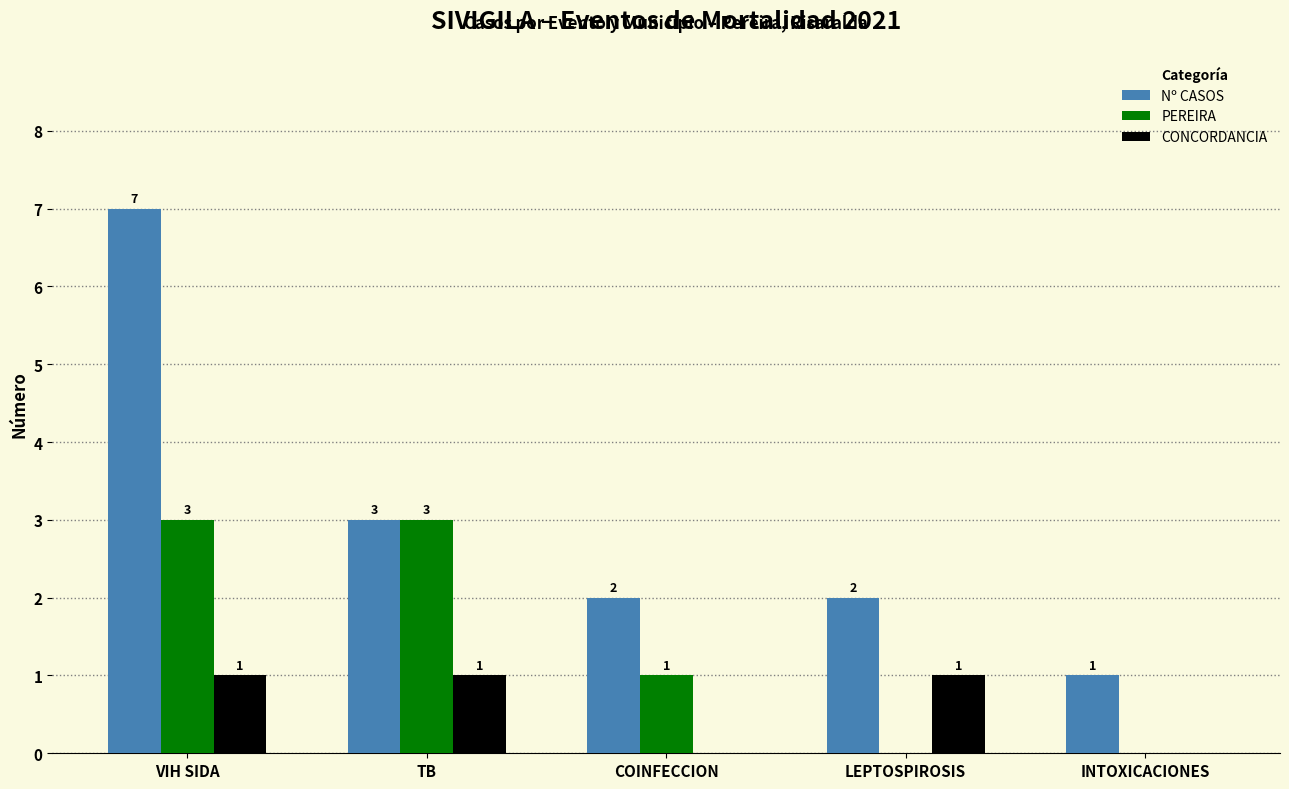

Are the bars horizontal?

No